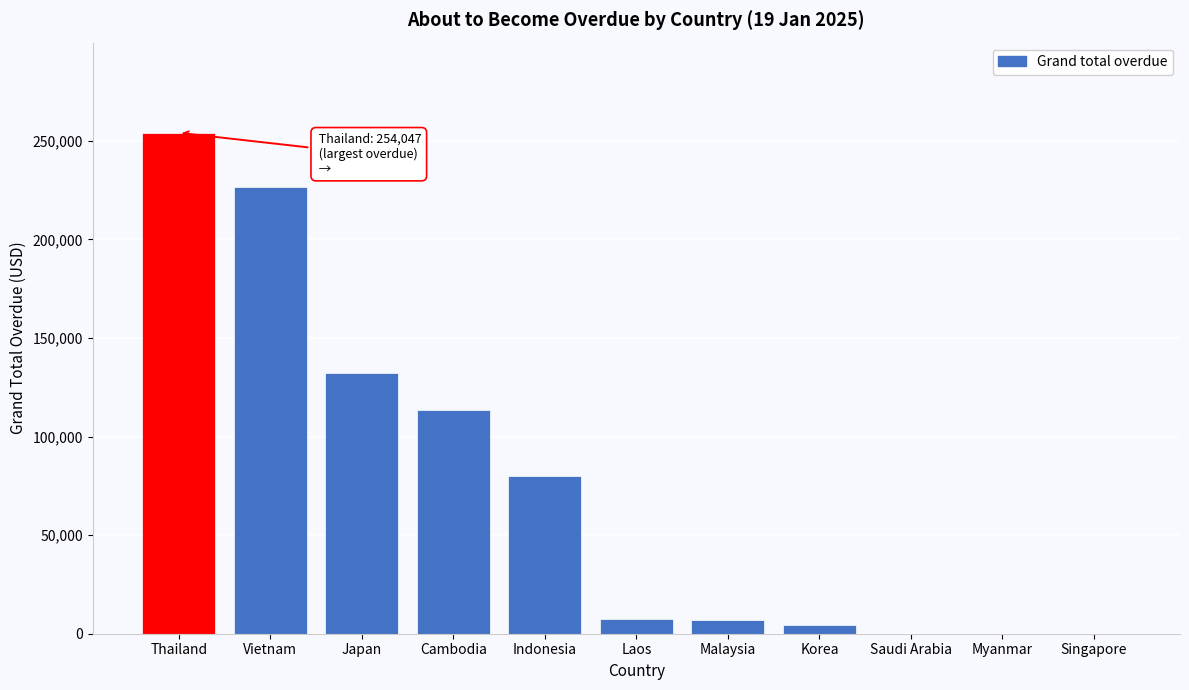

Is it true that the value at Cambodia is 113375.0?

True